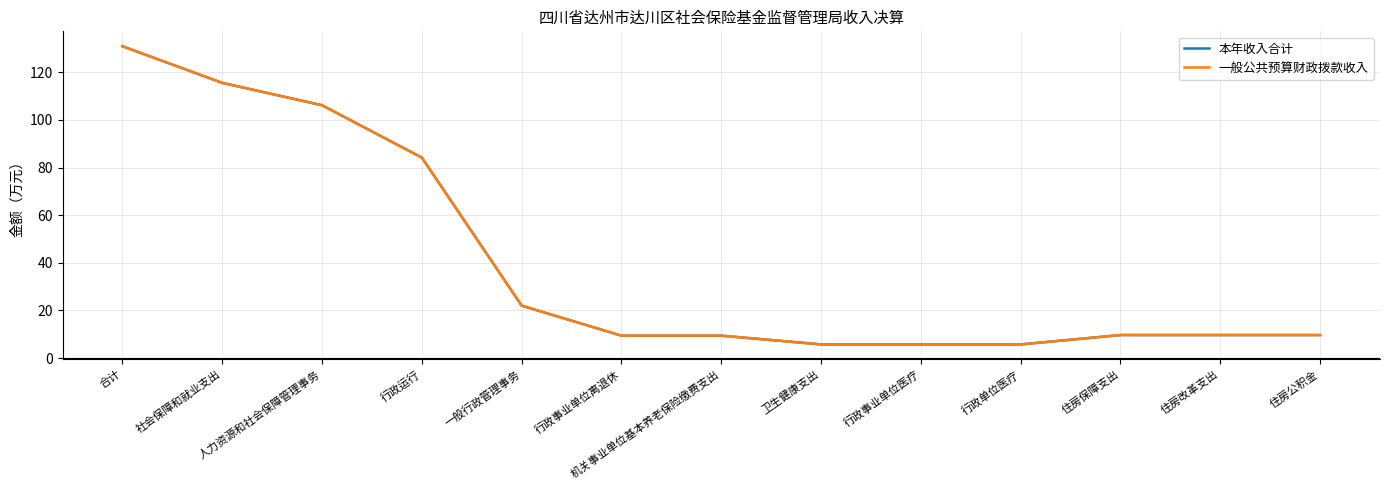

Does the chart display data point markers on the line(s)?

No